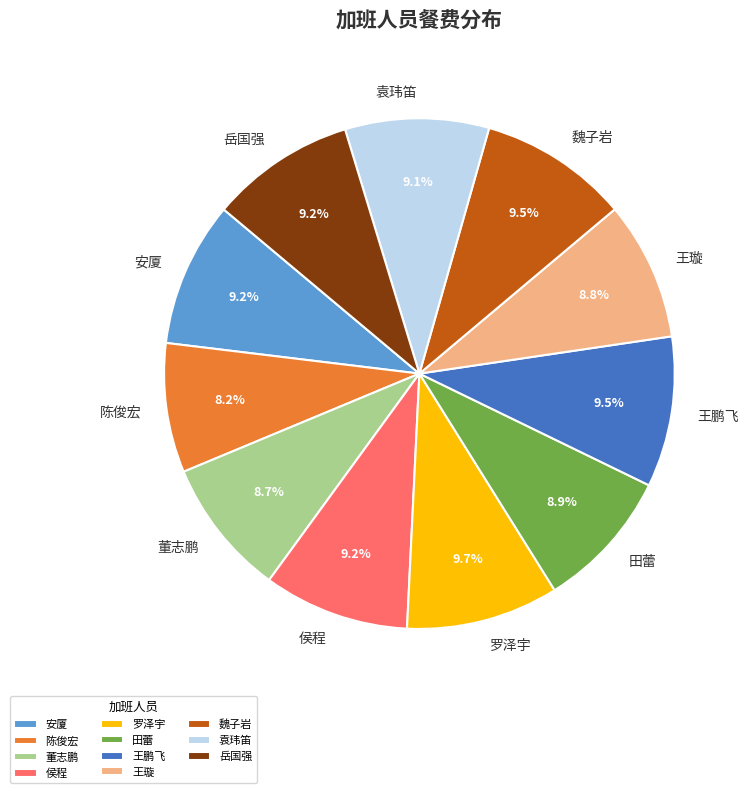

Approximately how many times larger is the value at 袁玮笛 compared to 田蕾?

1.0